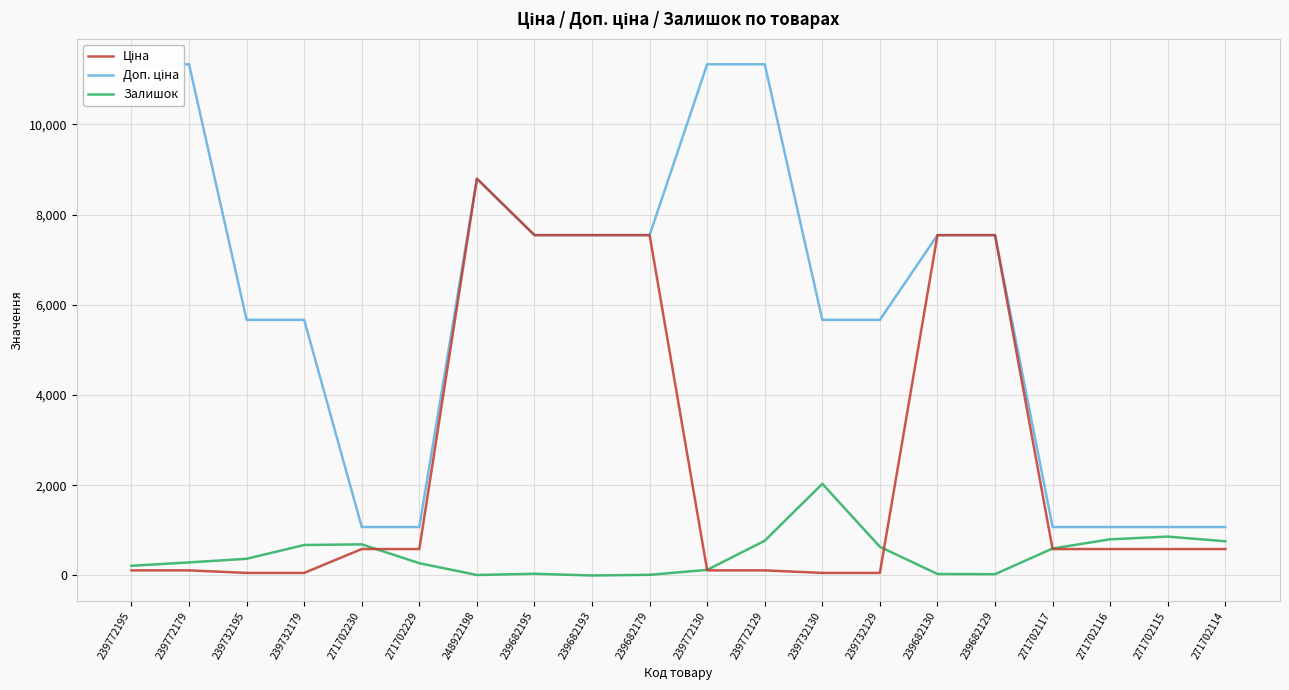

The Залишок series shows 367.7 at 271702229. True or false?

False